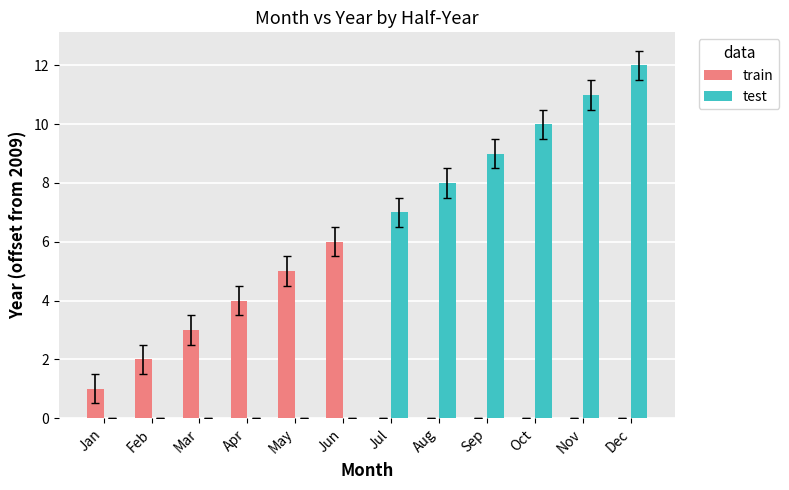

Which series has the largest total across all categories?

test